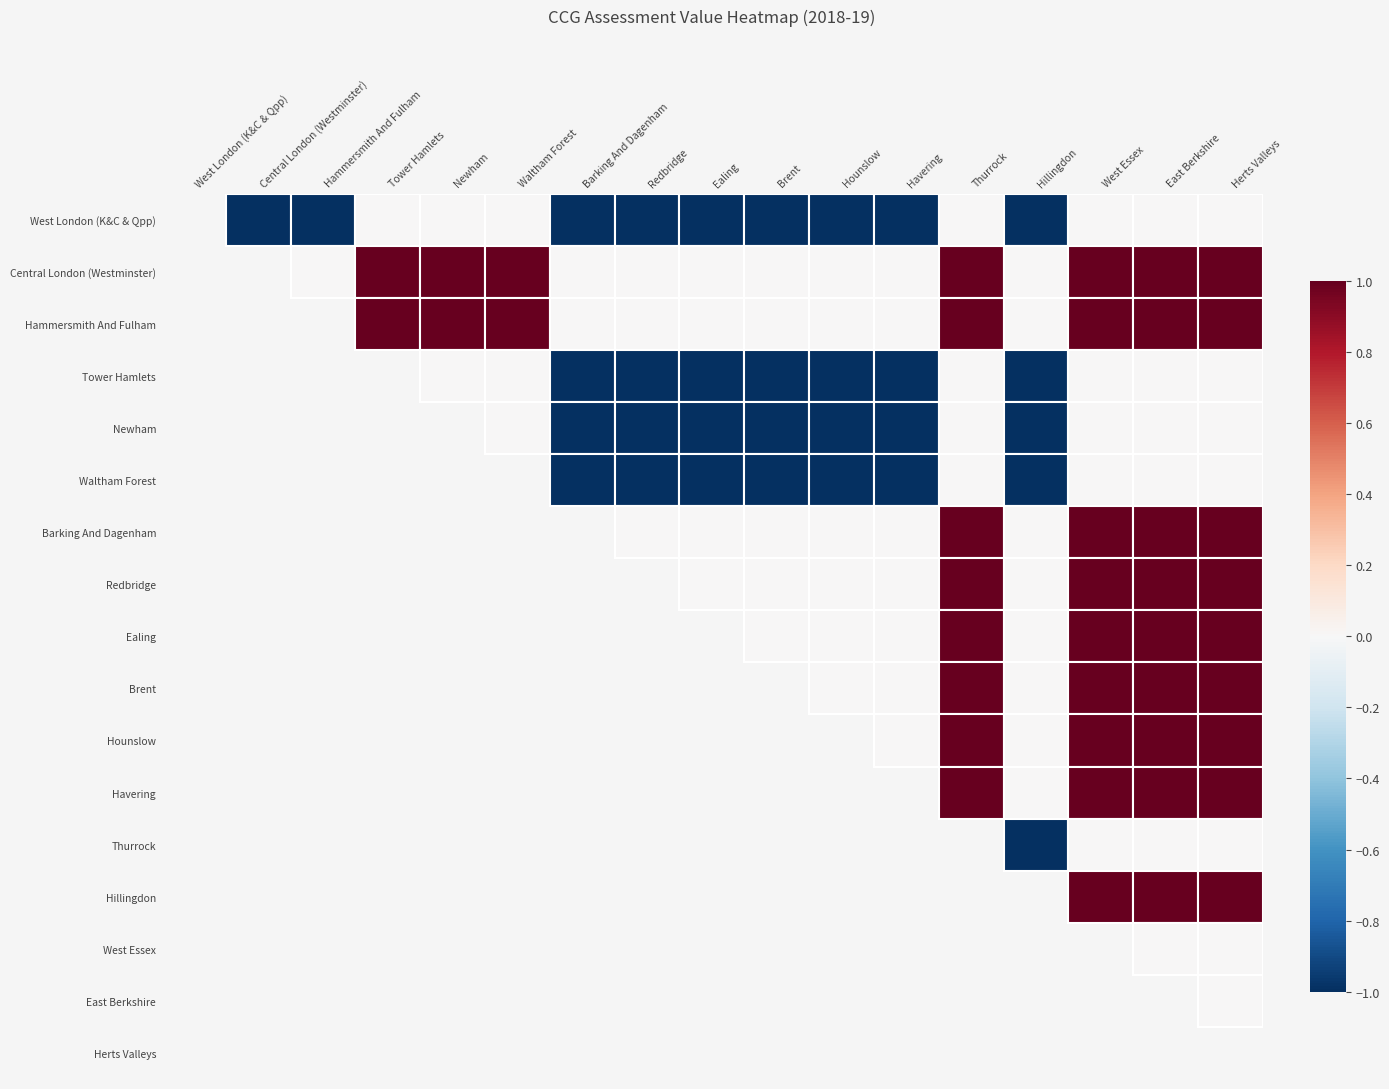

The value of Redbridge at Hillingdon is 0.0. True or false?

True